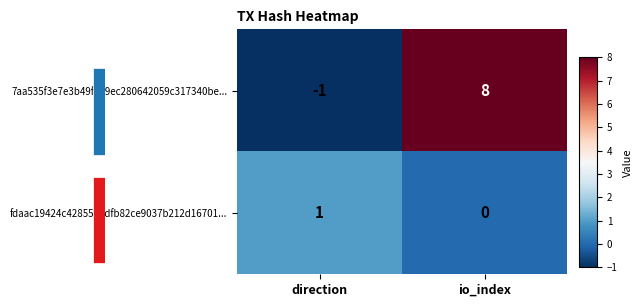

List the labels in order of fdaac19424c4285537dfb82ce9037b212d16701... value, smallest first.

io_index, direction